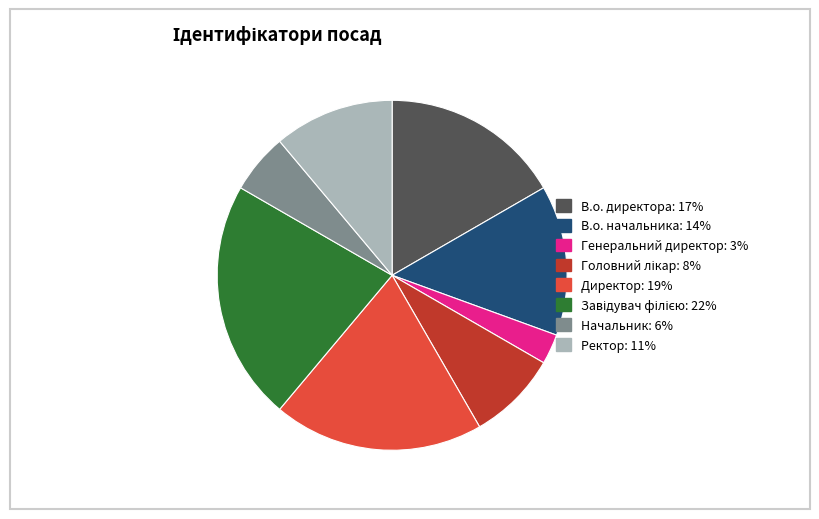

Does Ректор: 11% account for over 50% of the chart?

No